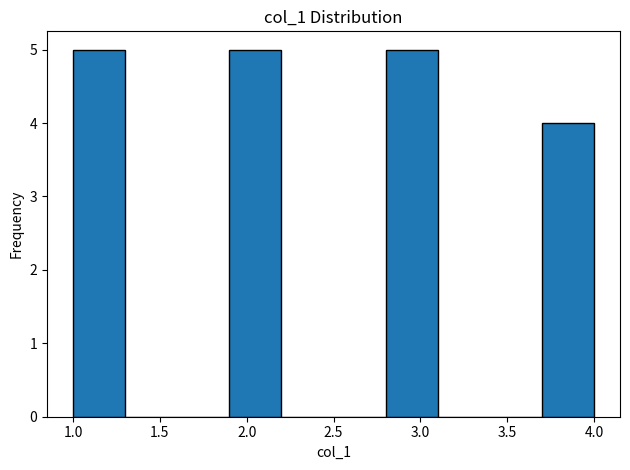

Reading left to right, list every bar in this chart as the range it spans on the x-axis followed by its height. The values are not printed on the chart, so give them approximately, as read against the axis.

1.0 to 1.3: 5
1.3 to 1.6: 0
1.6 to 1.9: 0
1.9 to 2.2: 5
2.2 to 2.5: 0
2.5 to 2.8: 0
2.8 to 3.1: 5
3.1 to 3.4: 0
3.4 to 3.7: 0
3.7 to 4.0: 4